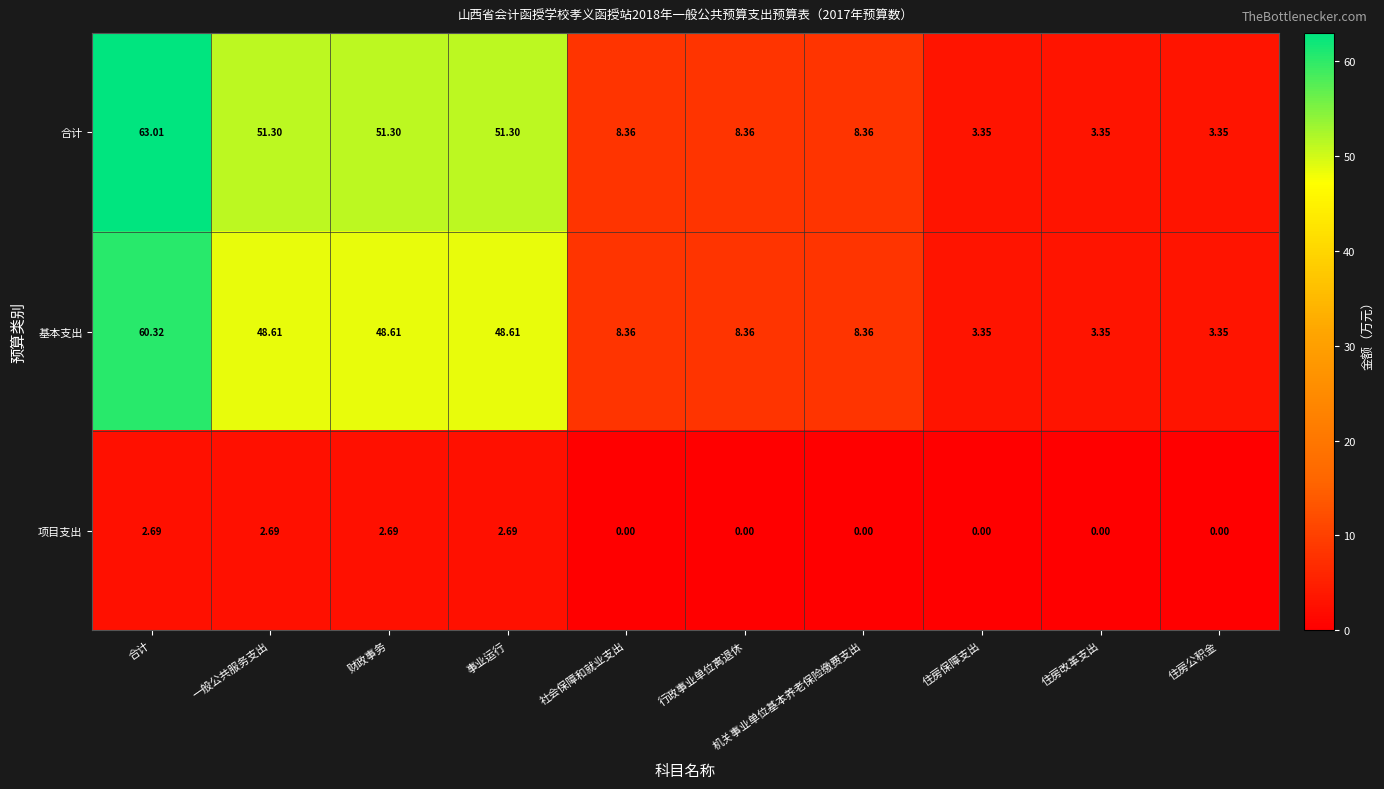

Which series has the widest spread of values?

合计